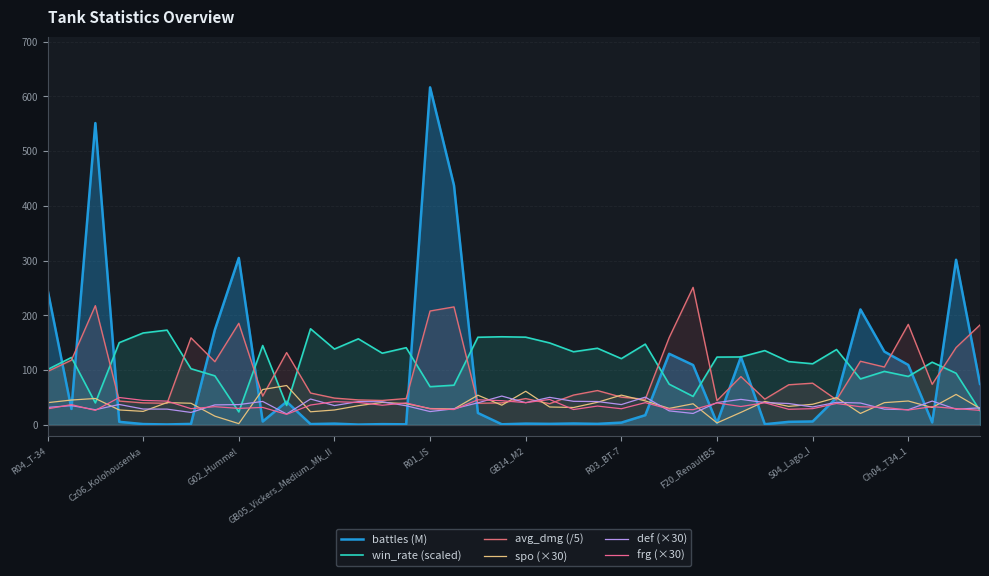

Reading left to right, extract all data points from this chart.

battles (M): 247.4	29.2	551.2	5.6	1.5	0.9	1.8	173.8	304.9	6.2	42.4	1.5	2.4	0.6	1.4	1.1	616.4	437.4	21.8	1.1	2.4	1.9	2.6	1.9	4.2	17.7	129.9	109.4	3.6	124.2	1.3	5.6	6.3	49.6	210.9	133.9	109.5	4.6	301.6	74.9
win_rate (scaled): 101.0	123.1	40.2	150.2	167.9	173.1	102.6	89.6	23.8	145.0	35.6	175.5	138.5	157.2	130.9	141.0	69.8	72.5	160.1	160.9	160.2	149.7	133.6	140.0	121.0	147.5	74.4	52.0	123.8	124.1	135.7	115.6	111.6	137.7	84.0	97.7	88.5	114.5	94.4	25.9
avg_dmg (/5): 97.5	118.2	217.7	43.6	40.2	39.5	159.0	115.5	185.5	52.7	132.1	58.2	49.0	45.6	44.6	48.1	208.0	215.5	39.5	40.2	48.1	38.8	54.5	62.7	50.7	46.8	159.5	251.2	44.4	88.2	47.0	73.3	76.2	45.8	116.2	105.7	183.6	74.1	141.3	182.5
spo (×30): 40.6	45.4	48.2	27.3	24.7	40.8	39.5	16.0	2.3	64.6	71.9	24.0	27.3	35.0	41.1	38.8	29.9	29.1	54.3	36.0	61.4	32.8	31.8	41.3	54.4	43.9	30.2	38.6	3.6	22.9	42.9	33.8	37.7	49.8	20.9	40.6	43.7	31.8	55.7	30.1
def (×30): 31.9	35.2	27.7	37.3	29.0	28.8	22.8	36.6	37.1	42.9	20.0	47.3	35.3	42.6	42.2	35.0	24.4	29.5	40.4	52.7	40.6	50.3	43.1	42.7	37.1	50.7	25.6	20.9	40.8	46.6	40.8	39.1	32.8	41.2	40.0	28.7	27.8	43.6	28.6	31.2
frg (×30): 29.3	37.1	26.5	50.0	44.8	43.4	29.7	33.3	30.1	31.9	19.3	36.3	42.5	41.0	35.9	40.2	29.4	28.1	45.9	44.2	40.6	46.5	28.1	34.4	29.6	40.6	28.9	27.8	40.1	33.6	40.5	28.5	29.7	39.2	33.1	32.0	27.2	33.4	29.8	26.6